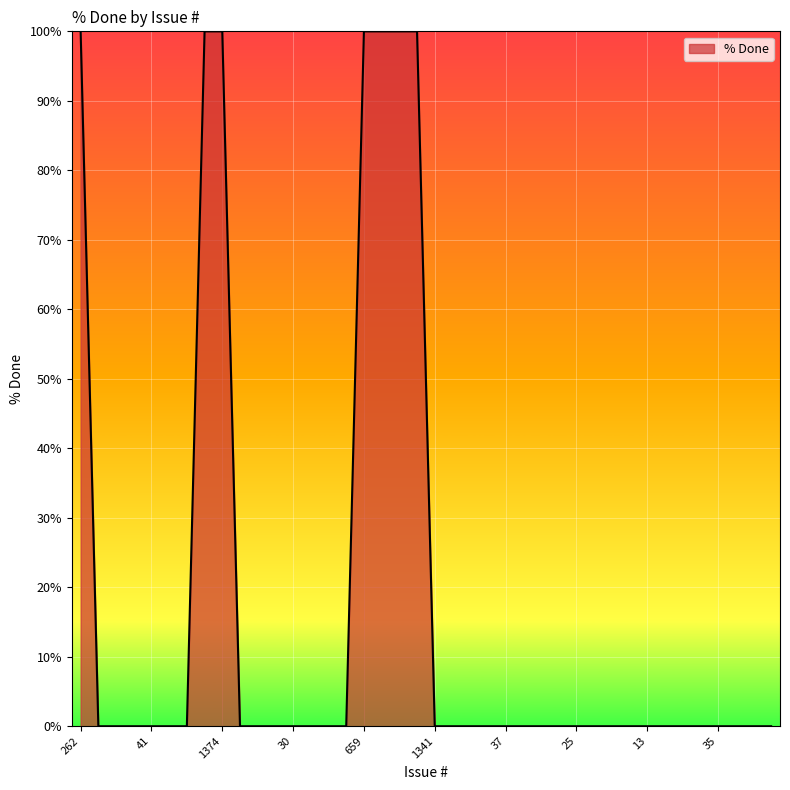

What is the difference between the maximum and minimum values?

100